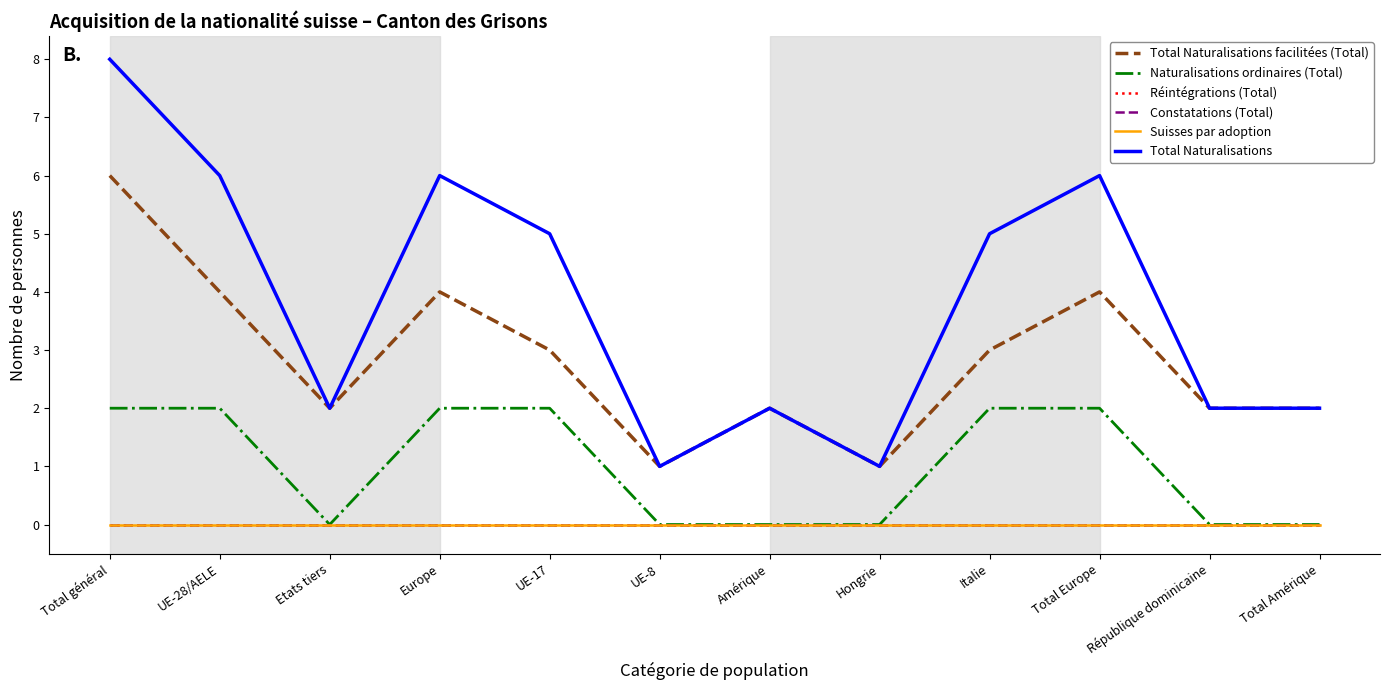

What position from the left is UE-28/AELE?

2